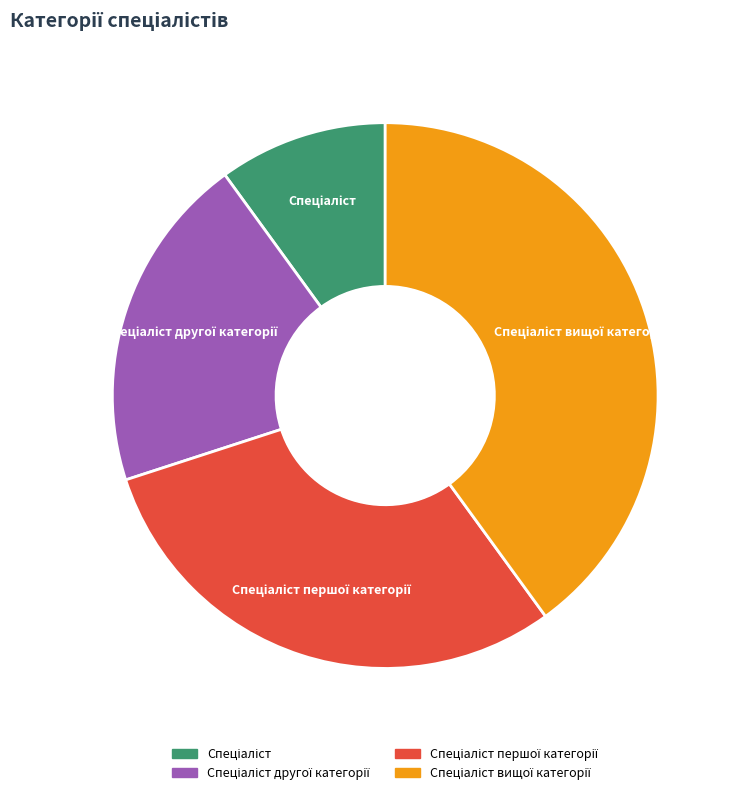

Which category has the smallest portion of the pie?

Спеціаліст